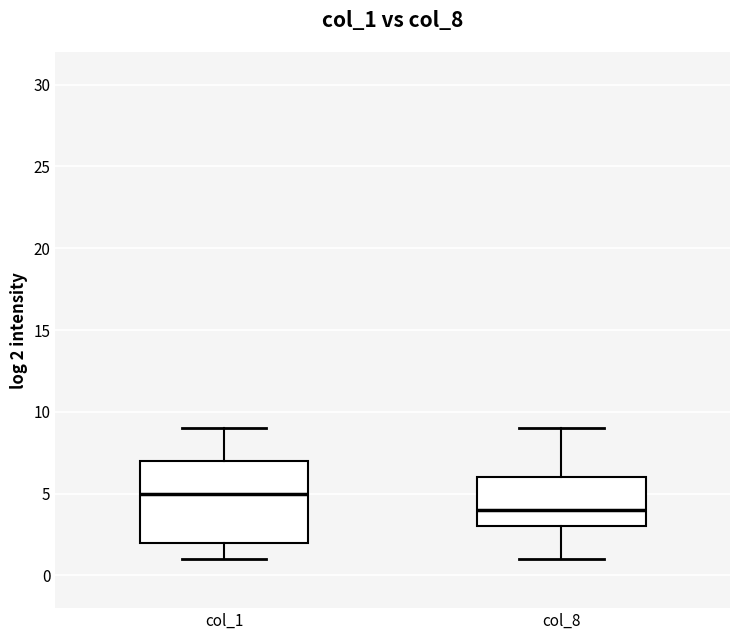

Reading left to right, transcribe this box plot: for each box, give where its median line is, the range the box spans, and where its two whiskers end, as read against the y-axis. The values are not printed on the chart, so give them approximately, as read against the axis.

col_1: median 5, box 2 to 7, whiskers 1 to 9
col_8: median 4, box 3 to 6, whiskers 1 to 9